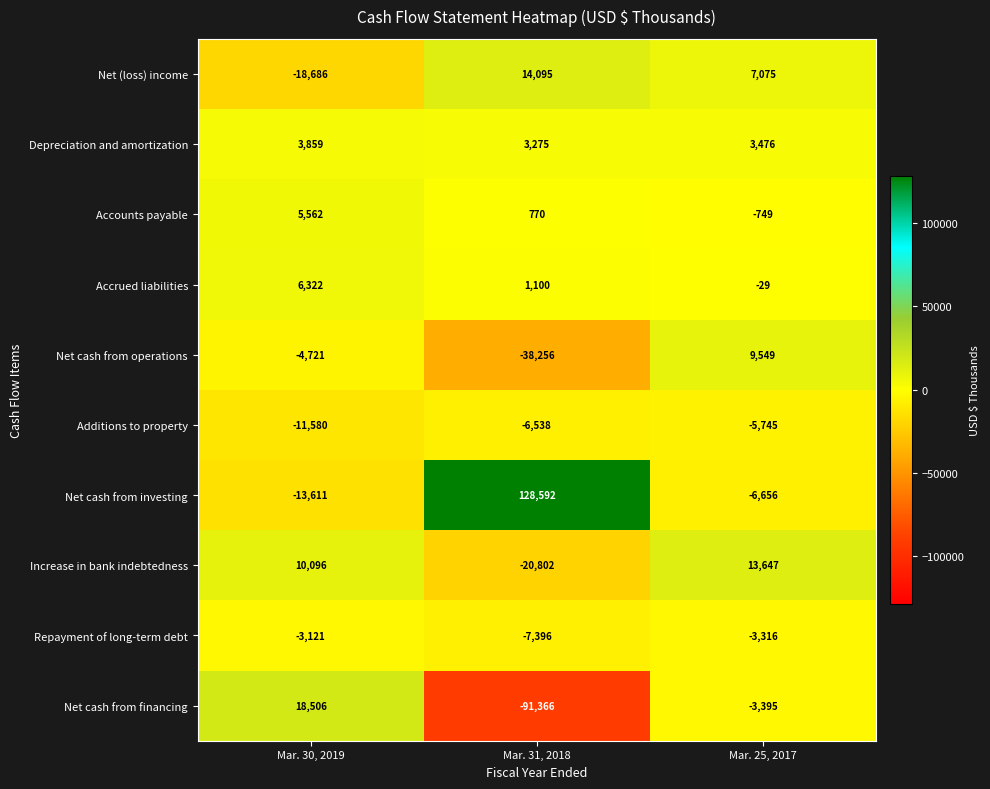

Which label corresponds to the largest value in the chart?

Mar. 31, 2018